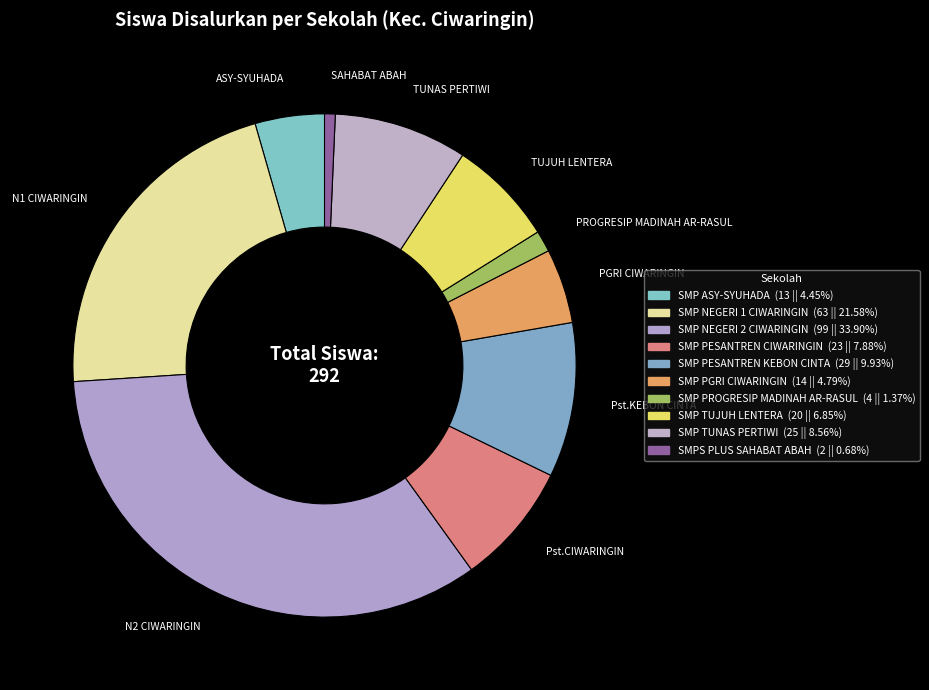

What is the change in value from SMP ASY-SYUHADA to SMP NEGERI 2 CIWARINGIN?

+86